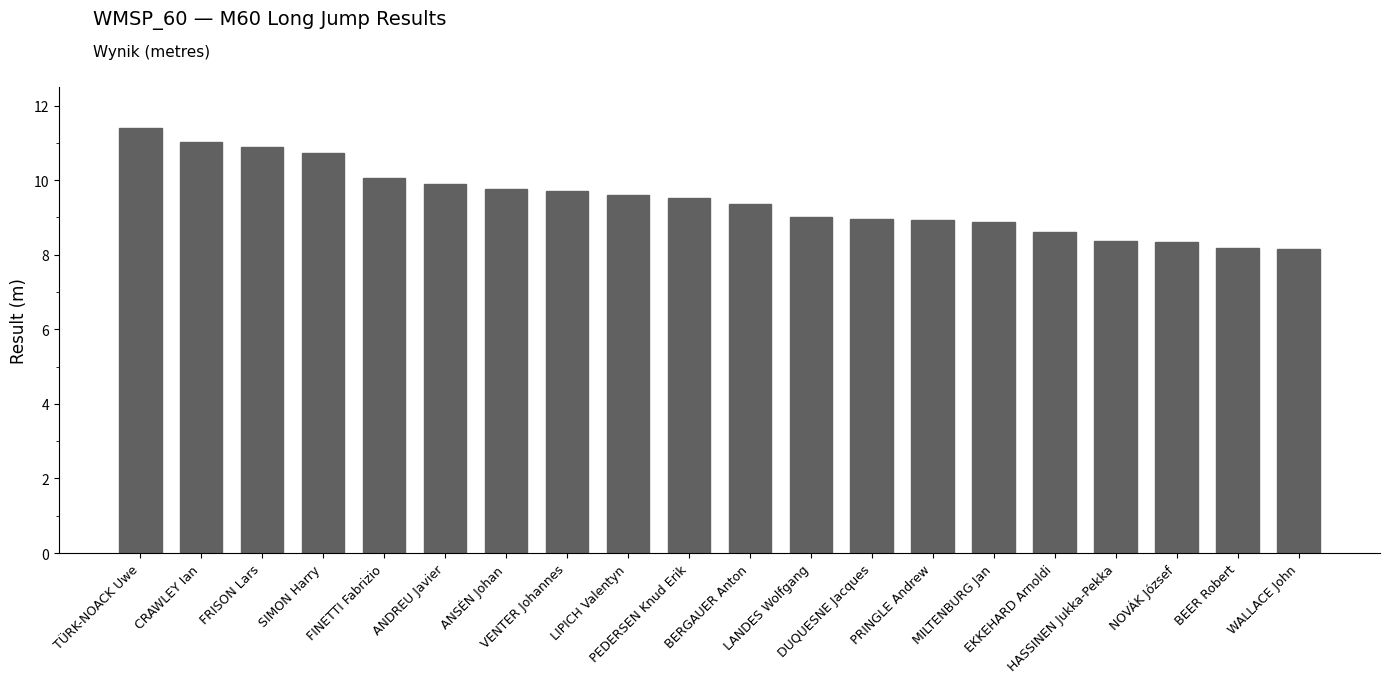

Is it true that the value at ANSÉN Johan is 4.2?

False